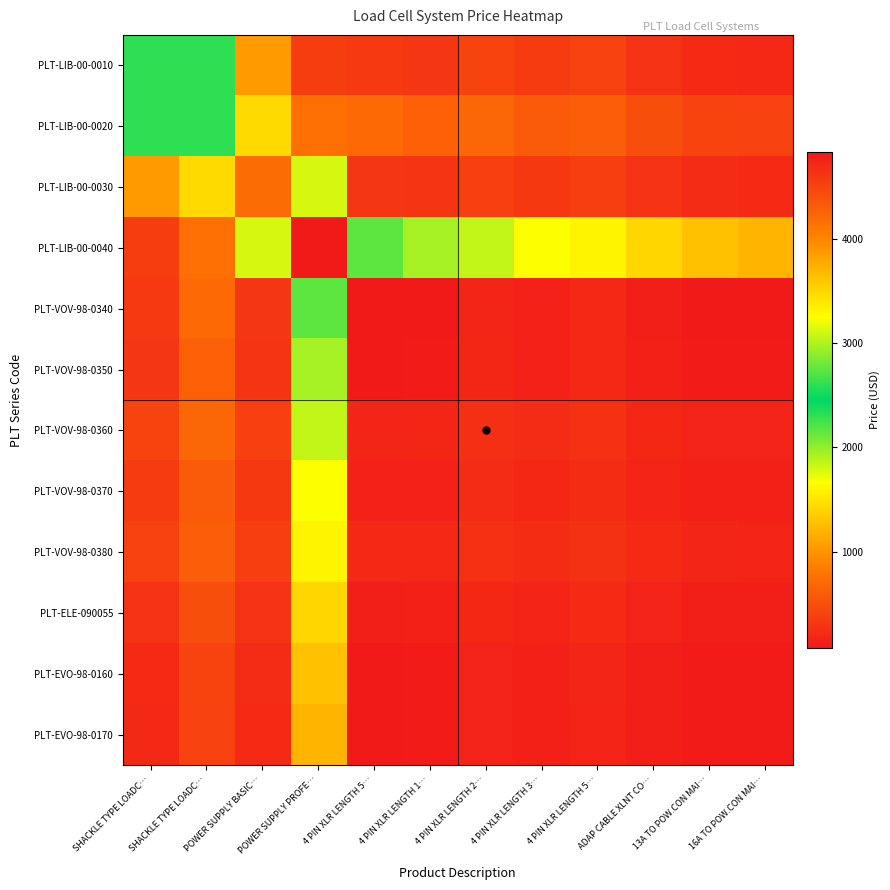

Reading left to right, list all the values displayed in this chart.

PLT-LIB-00-0010: SHACKLE TYPE LOADC…=2598.8	SHACKLE TYPE LOADC…=2598.8	POWER SUPPLY BASIC…=1036.2	POWER SUPPLY PROFE…=4558.8	4 PIN XLR LENGTH 5…=325.6	4 PIN XLR LENGTH 1…=302.2	4 PIN XLR LENGTH 2…=413.7	4 PIN XLR LENGTH 3…=336.2	4 PIN XLR LENGTH 5…=393.0	ADAP CABLE XLNT CO…=273.1	13A TO POW.CON MAI…=210.4	16A TO POW.CON MAI…=198.4
PLT-LIB-00-0020: SHACKLE TYPE LOADC…=2598.8	SHACKLE TYPE LOADC…=2598.8	POWER SUPPLY BASIC…=1426.9	POWER SUPPLY PROFE…=4166.8	4 PIN XLR LENGTH 5…=704.4	4 PIN XLR LENGTH 1…=630.3	4 PIN XLR LENGTH 2…=686.8	4 PIN XLR LENGTH 3…=587.6	4 PIN XLR LENGTH 5…=613.5	ADAP CABLE XLNT CO…=484.5	13A TO POW.CON MAI…=409.4	16A TO POW.CON MAI…=383.1
PLT-LIB-00-0030: SHACKLE TYPE LOADC…=1036.2	SHACKLE TYPE LOADC…=1426.9	POWER SUPPLY BASIC…=723.7	POWER SUPPLY PROFE…=3124.2	4 PIN XLR LENGTH 5…=305.4	4 PIN XLR LENGTH 1…=290.4	4 PIN XLR LENGTH 2…=378.4	4 PIN XLR LENGTH 3…=319.9	4 PIN XLR LENGTH 5…=367.9	ADAP CABLE XLNT CO…=270.1	13A TO POW.CON MAI…=217.3	16A TO POW.CON MAI…=206.5
PLT-LIB-00-0040: SHACKLE TYPE LOADC…=4558.8	SHACKLE TYPE LOADC…=4166.8	POWER SUPPLY BASIC…=3124.2	POWER SUPPLY PROFE…=4838.8	4 PIN XLR LENGTH 5…=2158.0	4 PIN XLR LENGTH 1…=1938.8	4 PIN XLR LENGTH 2…=1853.2	4 PIN XLR LENGTH 3…=1666.0	4 PIN XLR LENGTH 5…=1597.7	ADAP CABLE XLNT CO…=1412.9	13A TO POW.CON MAI…=1282.2	16A TO POW.CON MAI…=1201.2
PLT-VOV-98-0340: SHACKLE TYPE LOADC…=325.6	SHACKLE TYPE LOADC…=704.4	POWER SUPPLY BASIC…=305.4	POWER SUPPLY PROFE…=2158.0	4 PIN XLR LENGTH 5…=73.0	4 PIN XLR LENGTH 1…=84.2	4 PIN XLR LENGTH 2…=175.0	4 PIN XLR LENGTH 3…=143.2	4 PIN XLR LENGTH 5…=197.4	ADAP CABLE XLNT CO…=125.7	13A TO POW.CON MAI…=89.6	16A TO POW.CON MAI…=88.1
PLT-VOV-98-0350: SHACKLE TYPE LOADC…=302.2	SHACKLE TYPE LOADC…=630.3	POWER SUPPLY BASIC…=290.4	POWER SUPPLY PROFE…=1938.8	4 PIN XLR LENGTH 5…=84.2	4 PIN XLR LENGTH 1…=93.4	4 PIN XLR LENGTH 2…=175.8	4 PIN XLR LENGTH 3…=146.5	4 PIN XLR LENGTH 5…=196.5	ADAP CABLE XLNT CO…=129.7	13A TO POW.CON MAI…=95.5	16A TO POW.CON MAI…=93.8
PLT-VOV-98-0360: SHACKLE TYPE LOADC…=413.7	SHACKLE TYPE LOADC…=686.8	POWER SUPPLY BASIC…=378.4	POWER SUPPLY PROFE…=1853.2	4 PIN XLR LENGTH 5…=175.0	4 PIN XLR LENGTH 1…=175.8	4 PIN XLR LENGTH 2…=245.6	4 PIN XLR LENGTH 3…=213.3	4 PIN XLR LENGTH 5…=255.6	ADAP CABLE XLNT CO…=189.3	13A TO POW.CON MAI…=153.6	16A TO POW.CON MAI…=148.8
PLT-VOV-98-0370: SHACKLE TYPE LOADC…=336.2	SHACKLE TYPE LOADC…=587.6	POWER SUPPLY BASIC…=319.9	POWER SUPPLY PROFE…=1666.0	4 PIN XLR LENGTH 5…=143.2	4 PIN XLR LENGTH 1…=146.5	4 PIN XLR LENGTH 2…=213.3	4 PIN XLR LENGTH 3…=185.4	4 PIN XLR LENGTH 5…=226.7	ADAP CABLE XLNT CO…=166.0	13A TO POW.CON MAI…=133.6	16A TO POW.CON MAI…=130.1
PLT-VOV-98-0380: SHACKLE TYPE LOADC…=393.0	SHACKLE TYPE LOADC…=613.5	POWER SUPPLY BASIC…=367.9	POWER SUPPLY PROFE…=1597.7	4 PIN XLR LENGTH 5…=197.4	4 PIN XLR LENGTH 1…=196.5	4 PIN XLR LENGTH 2…=255.6	4 PIN XLR LENGTH 3…=226.7	4 PIN XLR LENGTH 5…=263.2	ADAP CABLE XLNT CO…=203.8	13A TO POW.CON MAI…=171.2	16A TO POW.CON MAI…=165.9
PLT-ELE-090055: SHACKLE TYPE LOADC…=273.1	SHACKLE TYPE LOADC…=484.5	POWER SUPPLY BASIC…=270.1	POWER SUPPLY PROFE…=1412.9	4 PIN XLR LENGTH 5…=125.7	4 PIN XLR LENGTH 1…=129.7	4 PIN XLR LENGTH 2…=189.3	4 PIN XLR LENGTH 3…=166.0	4 PIN XLR LENGTH 5…=203.8	ADAP CABLE XLNT CO…=150.7	13A TO POW.CON MAI…=122.3	16A TO POW.CON MAI…=119.7
PLT-EVO-98-0160: SHACKLE TYPE LOADC…=210.4	SHACKLE TYPE LOADC…=409.4	POWER SUPPLY BASIC…=217.3	POWER SUPPLY PROFE…=1282.2	4 PIN XLR LENGTH 5…=89.6	4 PIN XLR LENGTH 1…=95.5	4 PIN XLR LENGTH 2…=153.6	4 PIN XLR LENGTH 3…=133.6	4 PIN XLR LENGTH 5…=171.2	ADAP CABLE XLNT CO…=122.3	13A TO POW.CON MAI…=96.7	16A TO POW.CON MAI…=95.3
PLT-EVO-98-0170: SHACKLE TYPE LOADC…=198.4	SHACKLE TYPE LOADC…=383.1	POWER SUPPLY BASIC…=206.5	POWER SUPPLY PROFE…=1201.2	4 PIN XLR LENGTH 5…=88.1	4 PIN XLR LENGTH 1…=93.8	4 PIN XLR LENGTH 2…=148.8	4 PIN XLR LENGTH 3…=130.1	4 PIN XLR LENGTH 5…=165.9	ADAP CABLE XLNT CO…=119.7	13A TO POW.CON MAI…=95.3	16A TO POW.CON MAI…=94.0